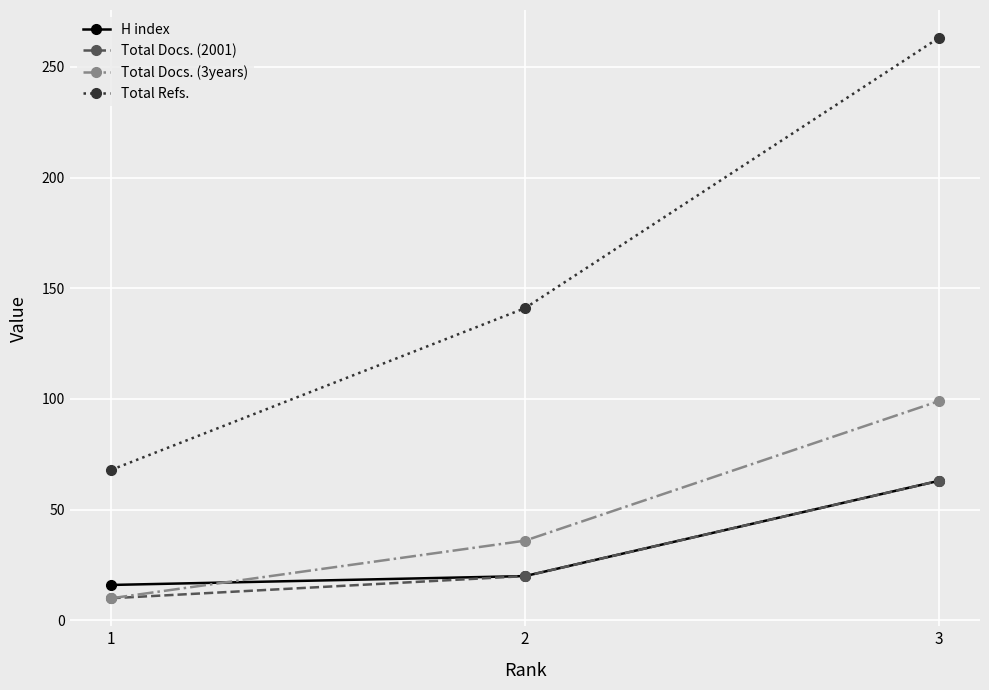

Reading right to left, list all the values displayed in this chart.

H index: 3=63	2=20	1=16
Total Docs. (2001): 3=63	2=20	1=10
Total Docs. (3years): 3=99	2=36	1=10
Total Refs.: 3=263	2=141	1=68